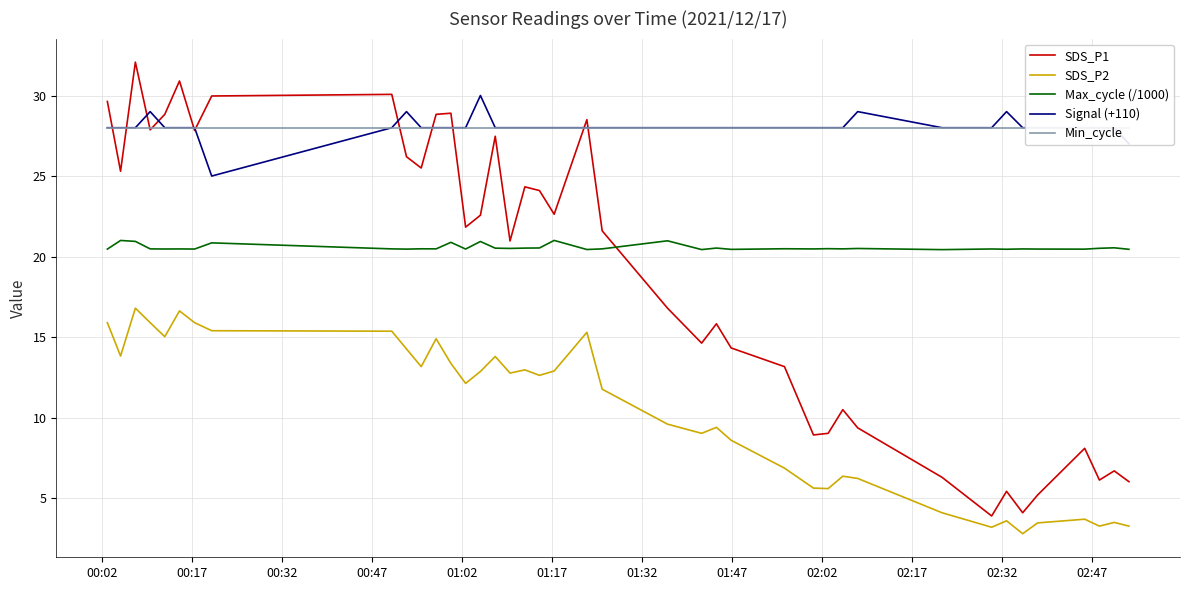

What is the lowest value of the SDS_P1 series?

3.9